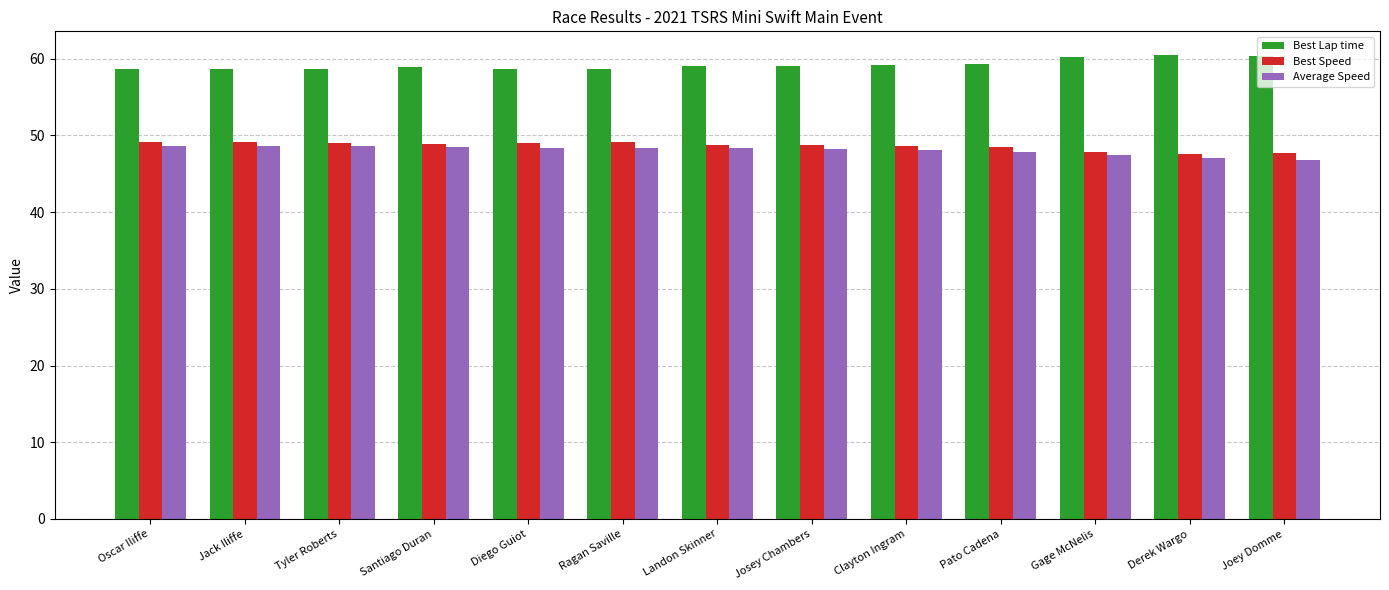

List the series in order of their peak value, highest first.

Best Lap time, Best Speed, Average Speed